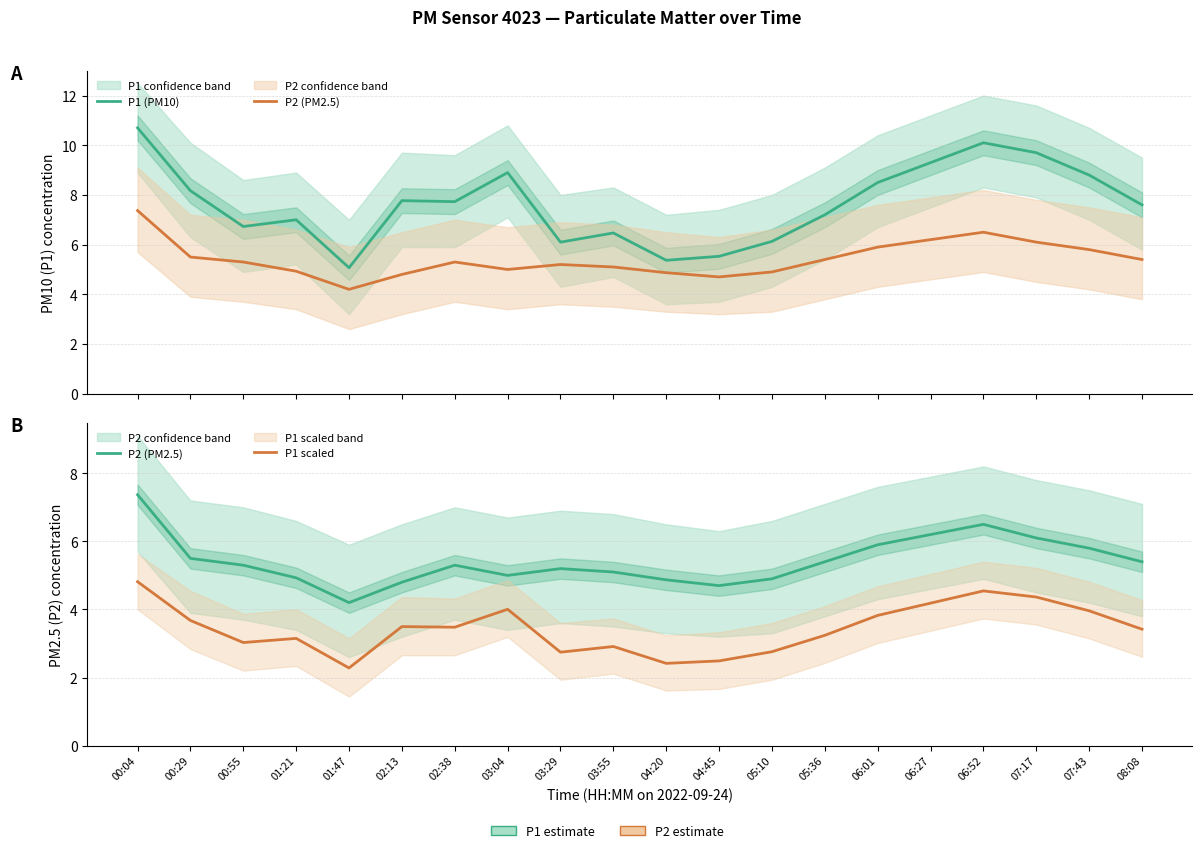

What is the approximate value of P1 scaled at 08:08?

3.4